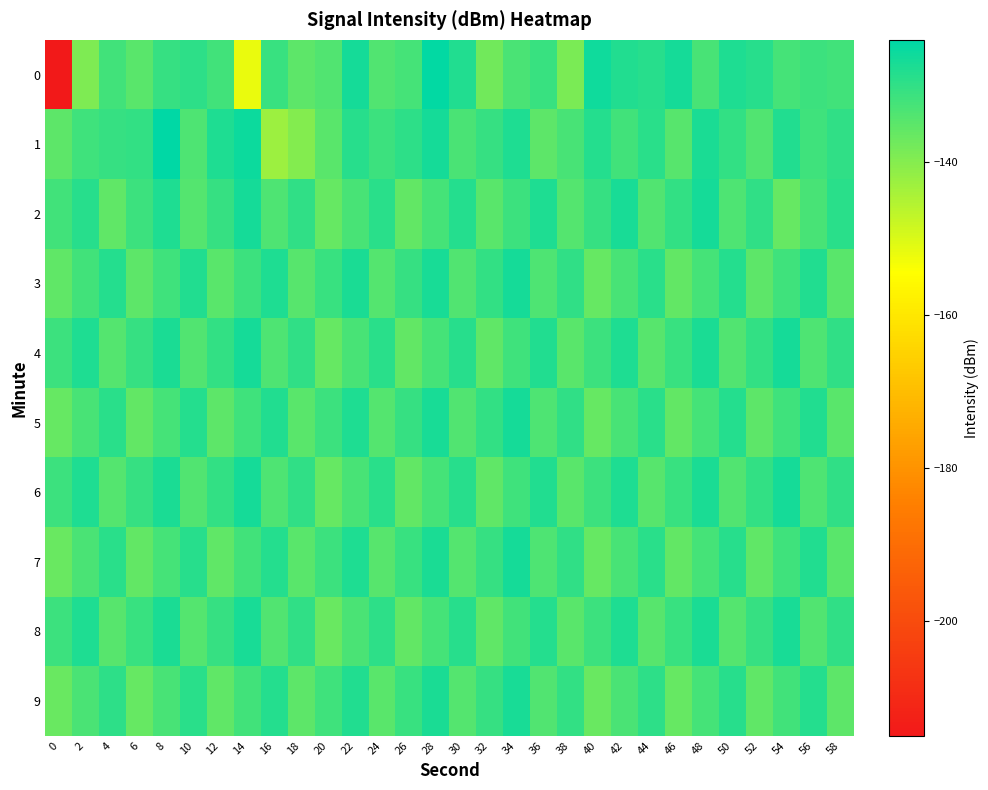

List the series in order of their peak value, highest first.

1, 0, 2, 3, 5, 4, 6, 7, 8, 9